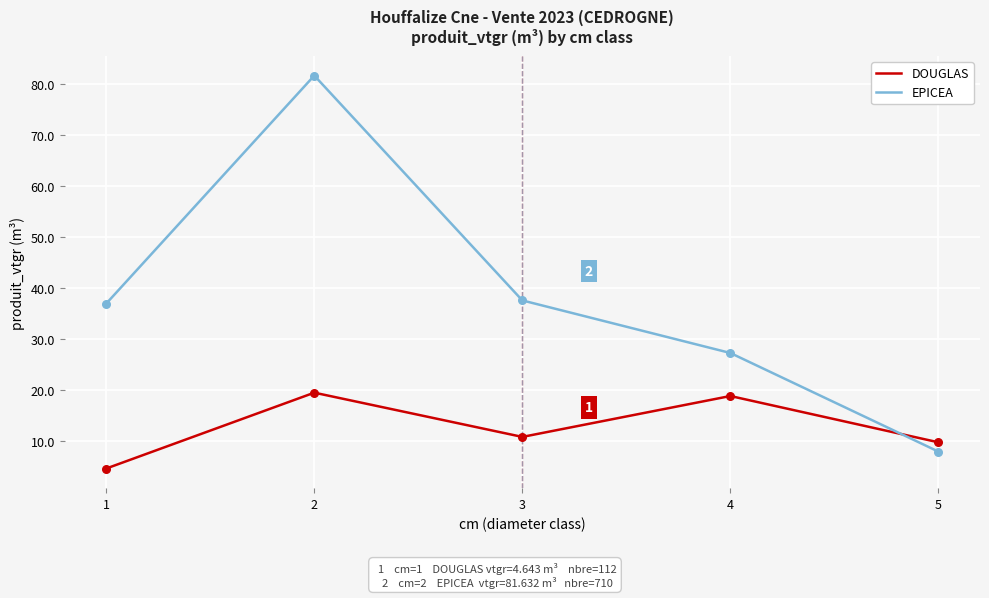

What is the spread (max minus min) of values at 1?

32.3